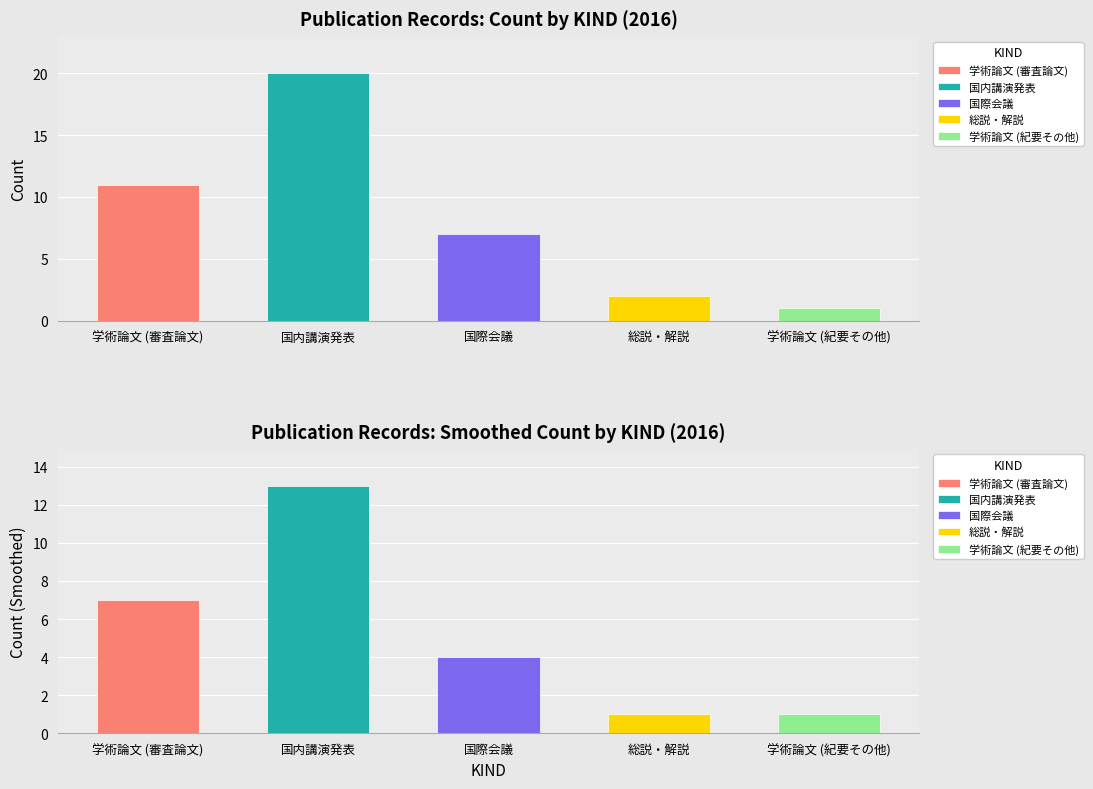

Count the number of data series in this chart.

5